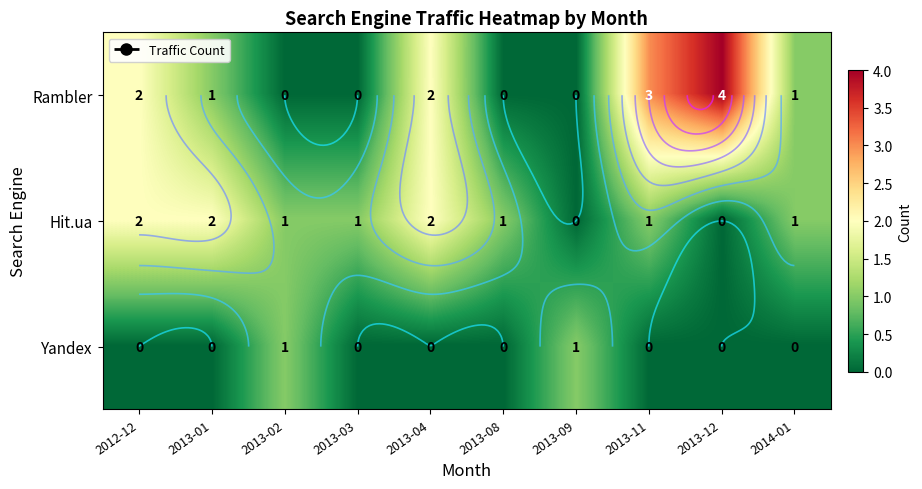

Which label corresponds to the largest value in the chart?

2013-12